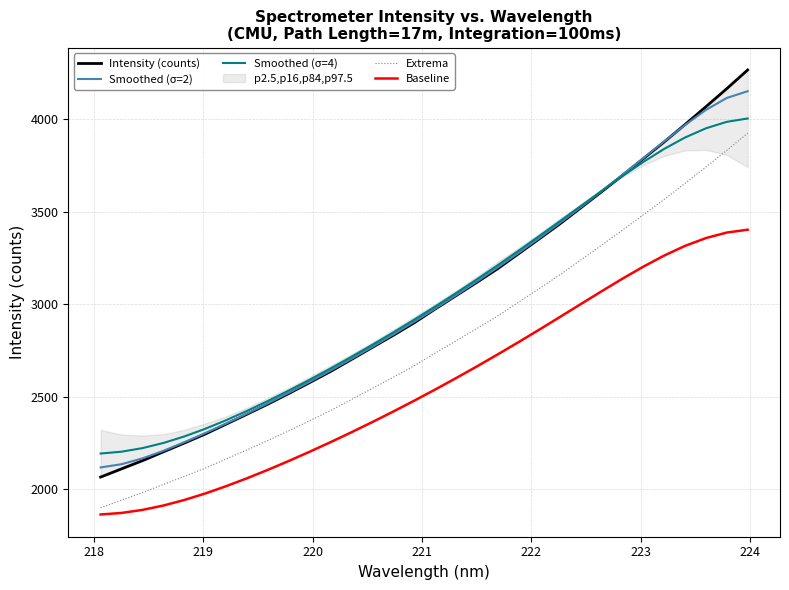

How many data points in Baseline are above 2538?

16